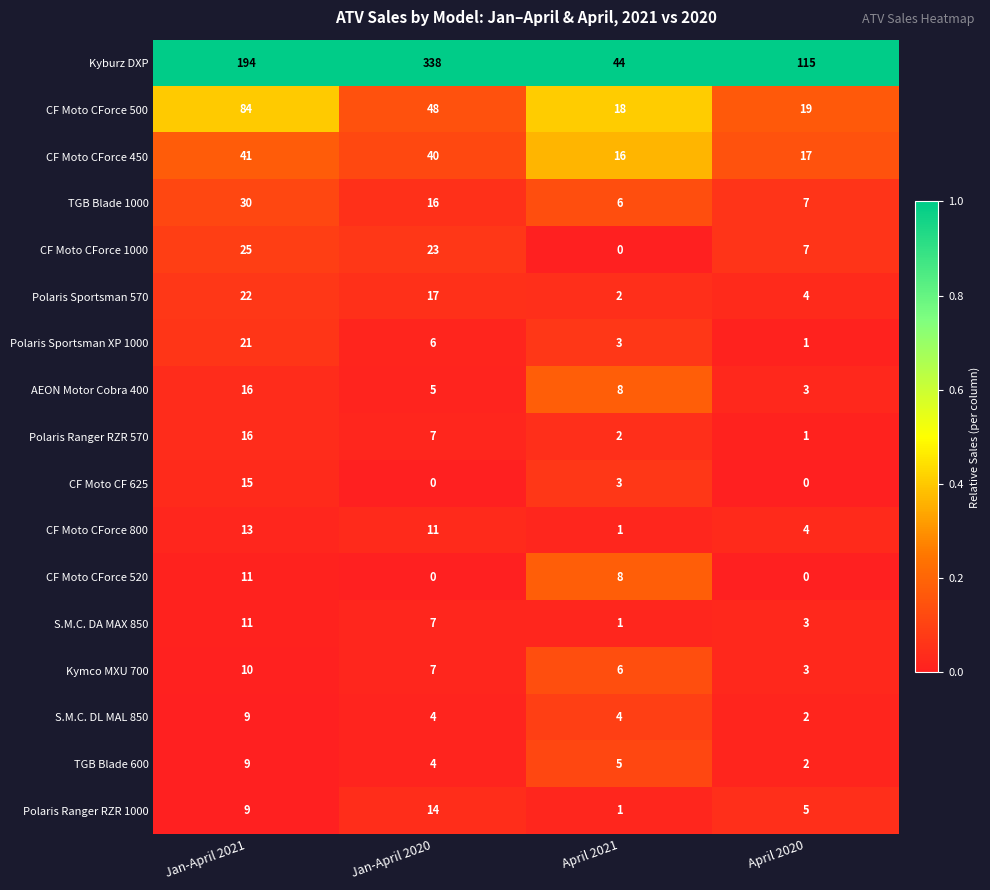

What is the difference between the maximum and second lowest values in the CF Moto CForce 800 series?

9